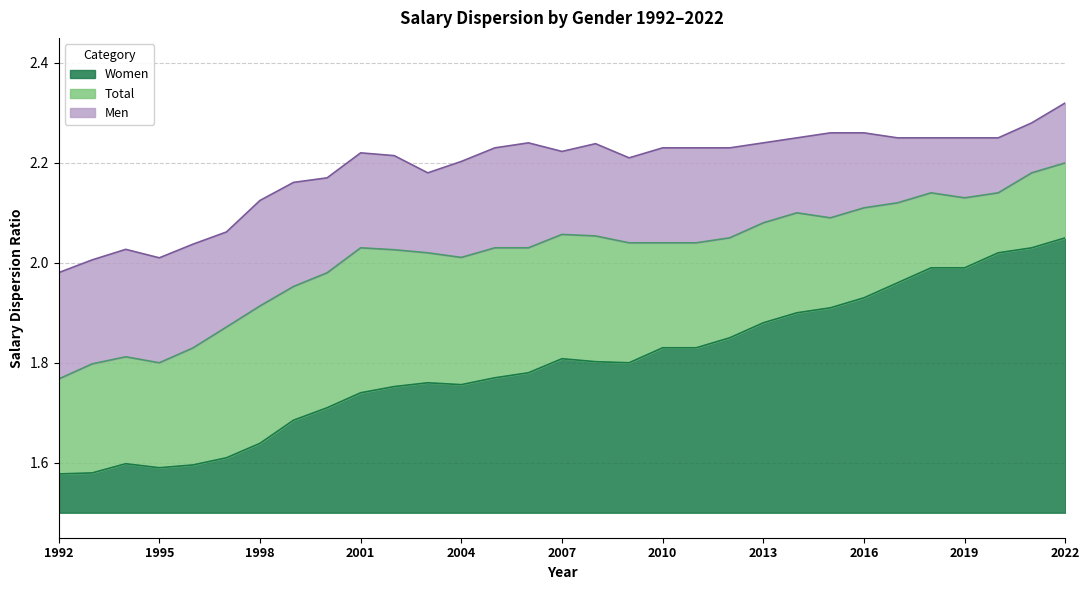

True or false: Men and Total intersect in this chart.

False